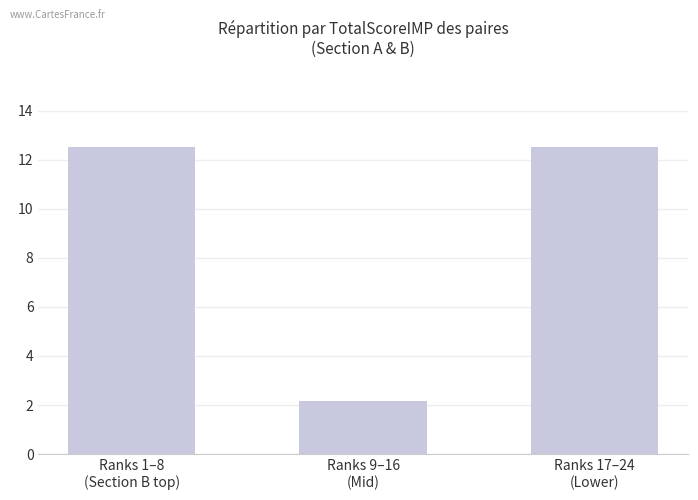

At which label is the value closest to 7?

Ranks 9–16
(Mid)